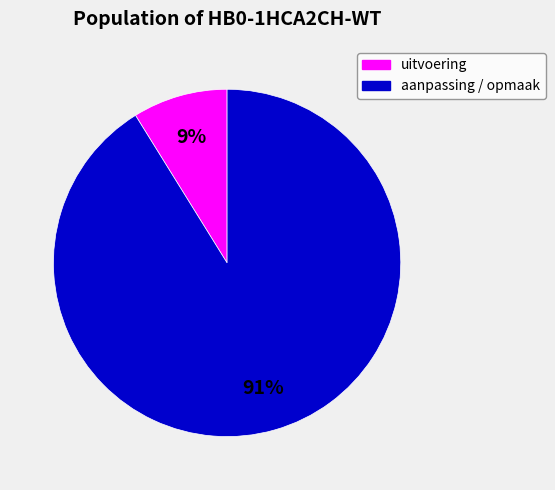

To the nearest percent, what is the average slice percentage?

50%